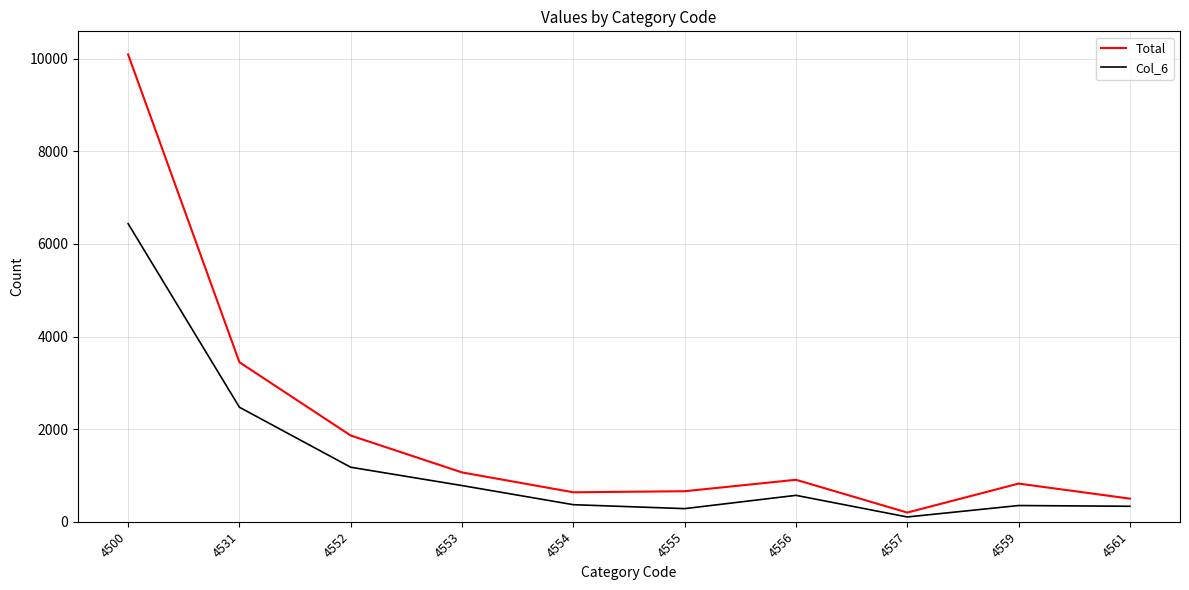

True or false: Total has more than 0 interior local peaks.

True